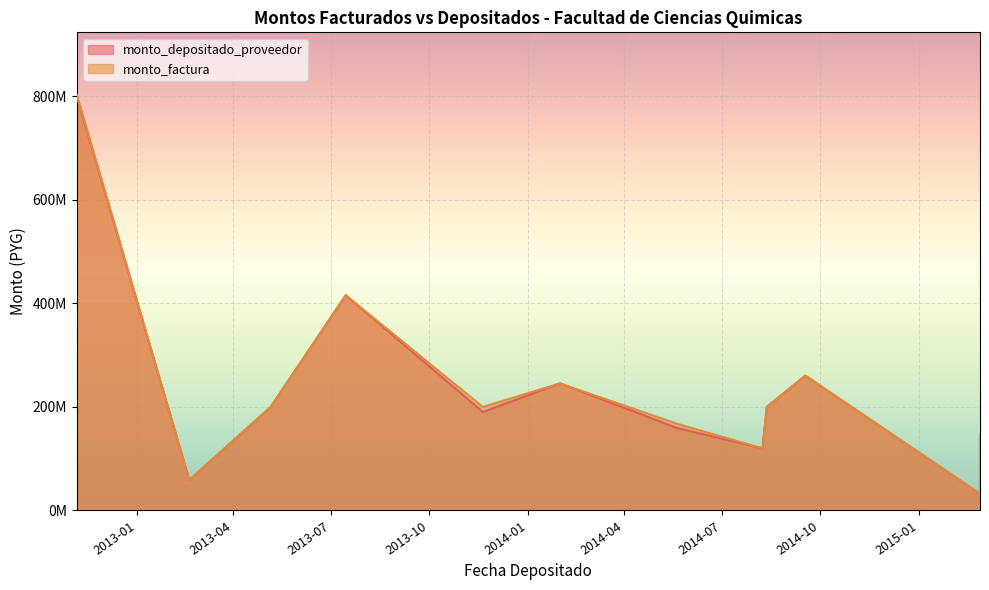

Is it true that monto_depositado_proveedor equals 245525840 at 2014-01-31?

True